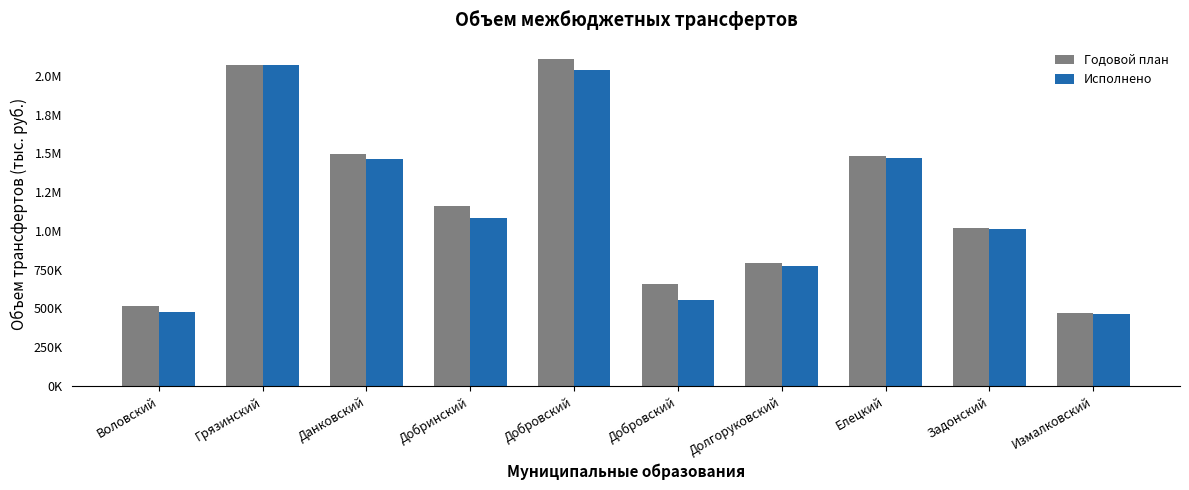

What is the label of the 9th bar from the left?

Задонский